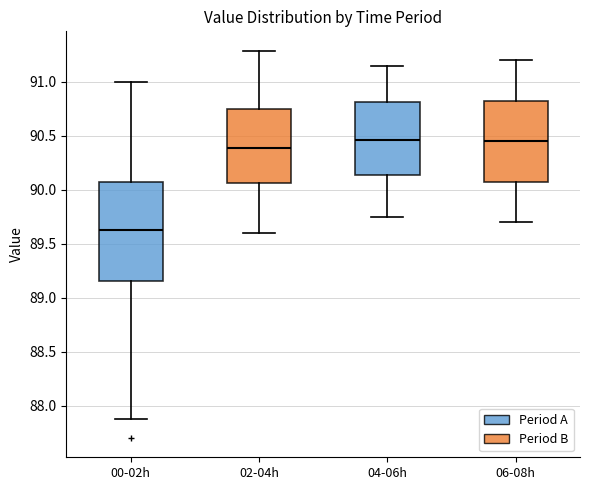

Reading left to right, read every box against the y-axis: the position of its median line, the range the box covers, and the ends of its whiskers. The values are not printed on the chart, so give them approximately, as read against the axis.

00-02h: median 89.65, box 89.15 to 90.05, whiskers 87.90 to 91.00
02-04h: median 90.40, box 90.05 to 90.75, whiskers 89.60 to 91.30
04-06h: median 90.45, box 90.15 to 90.80, whiskers 89.75 to 91.15
06-08h: median 90.45, box 90.10 to 90.85, whiskers 89.70 to 91.20